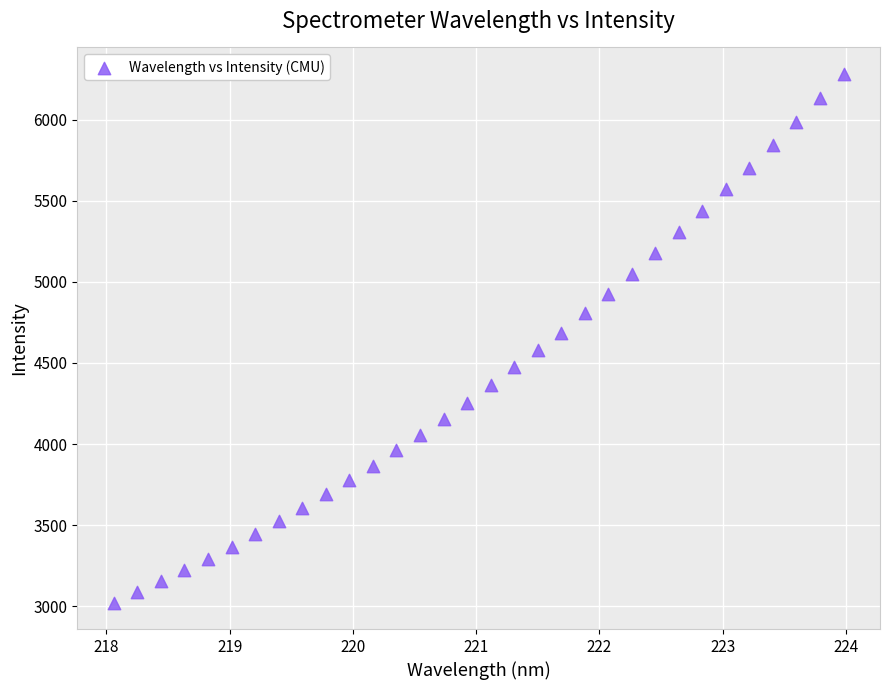

What is the range of X values (max minus min)?

5.9